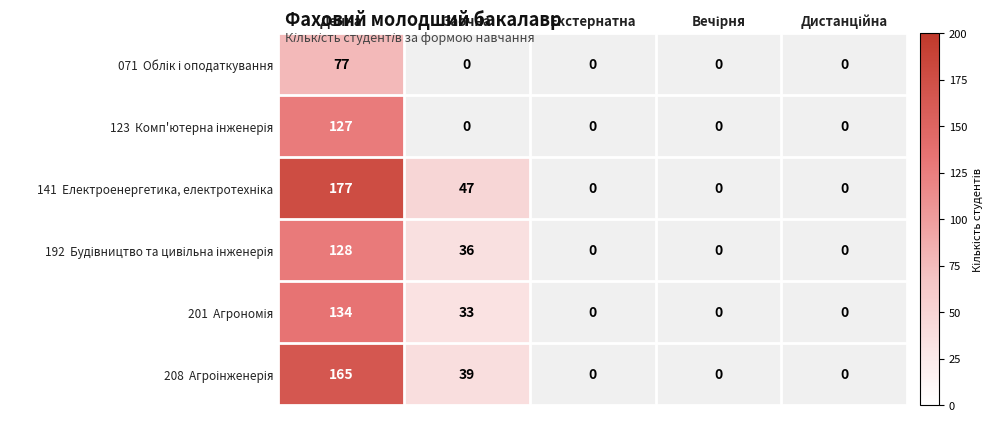

Which label corresponds to the largest value in the chart?

Денна